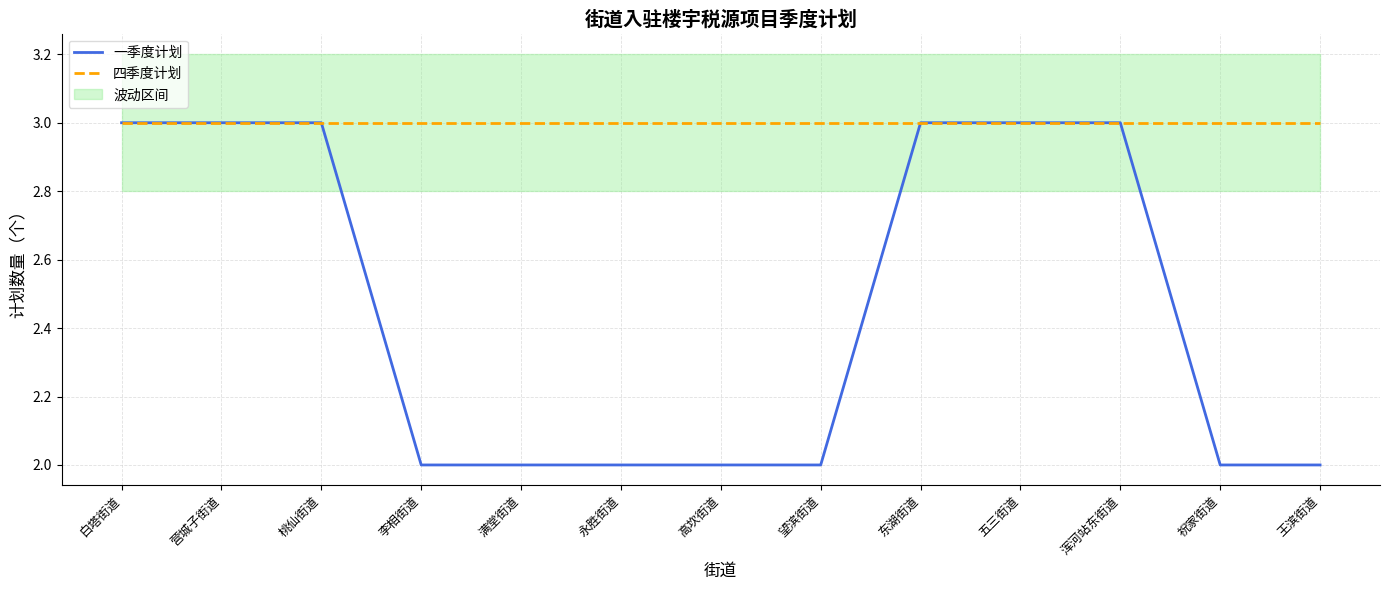

Is it true that 四季度计划 equals 4 at 祝家街道?

False